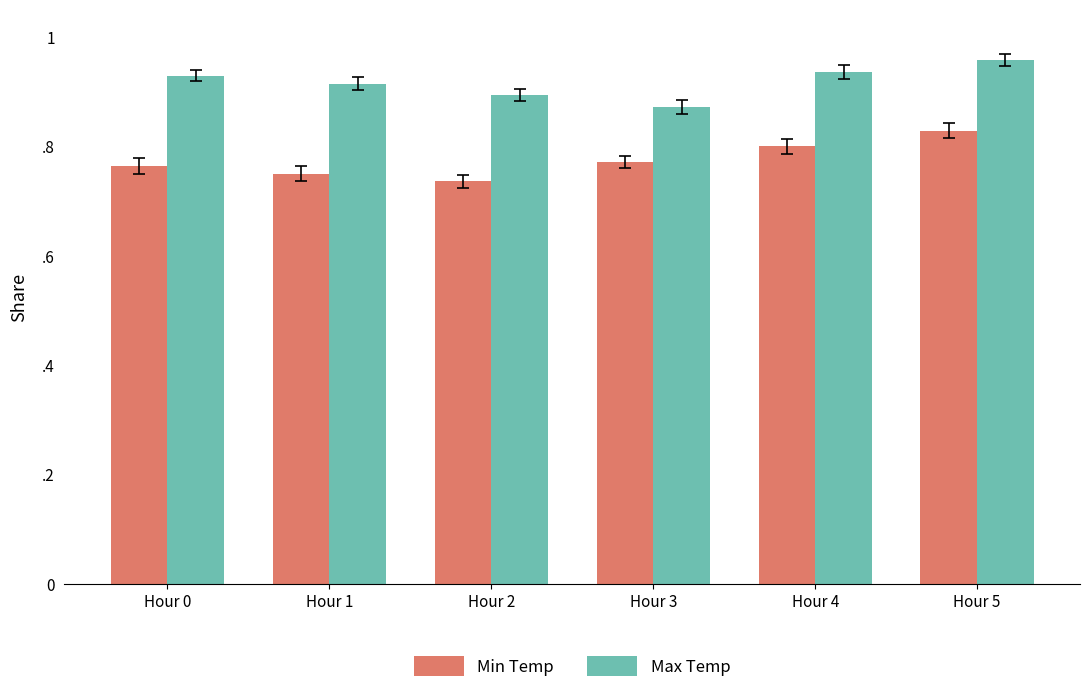

What is the smallest value displayed?

0.7